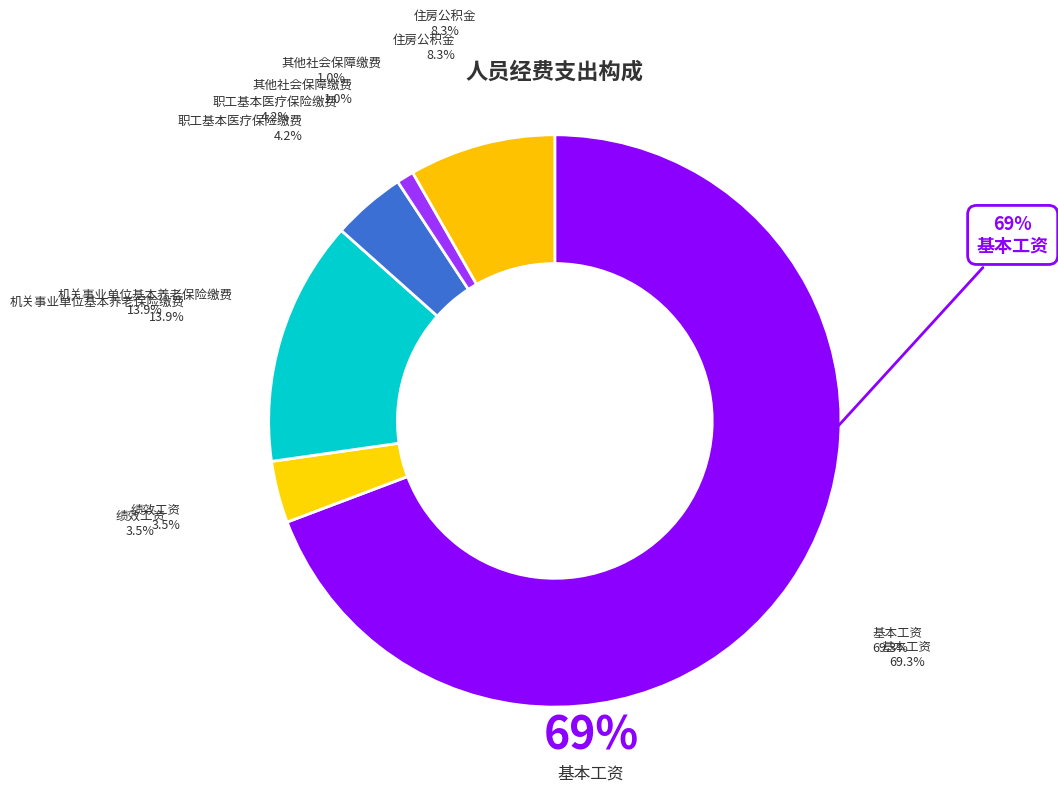

How much of the chart is everything except 绩效工资?

96.5%